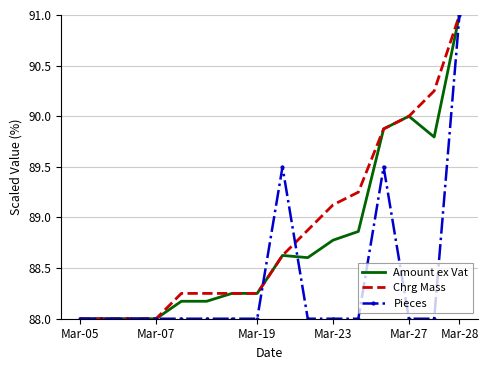

What is the smallest value displayed?

88.0